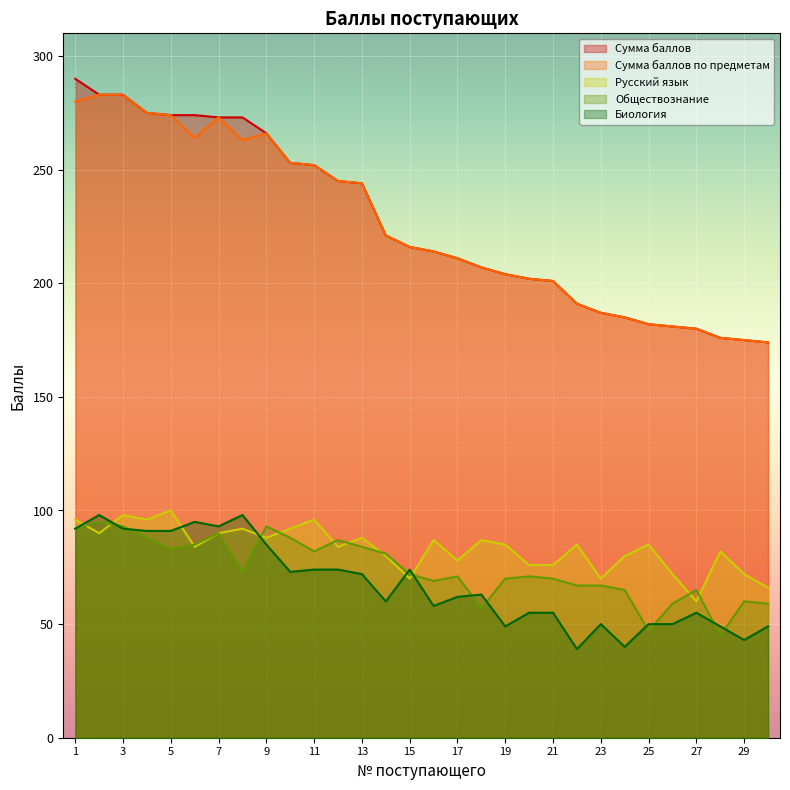

True or false: Сумма баллов по предметам has more than 2 points higher than both neighbors.

False